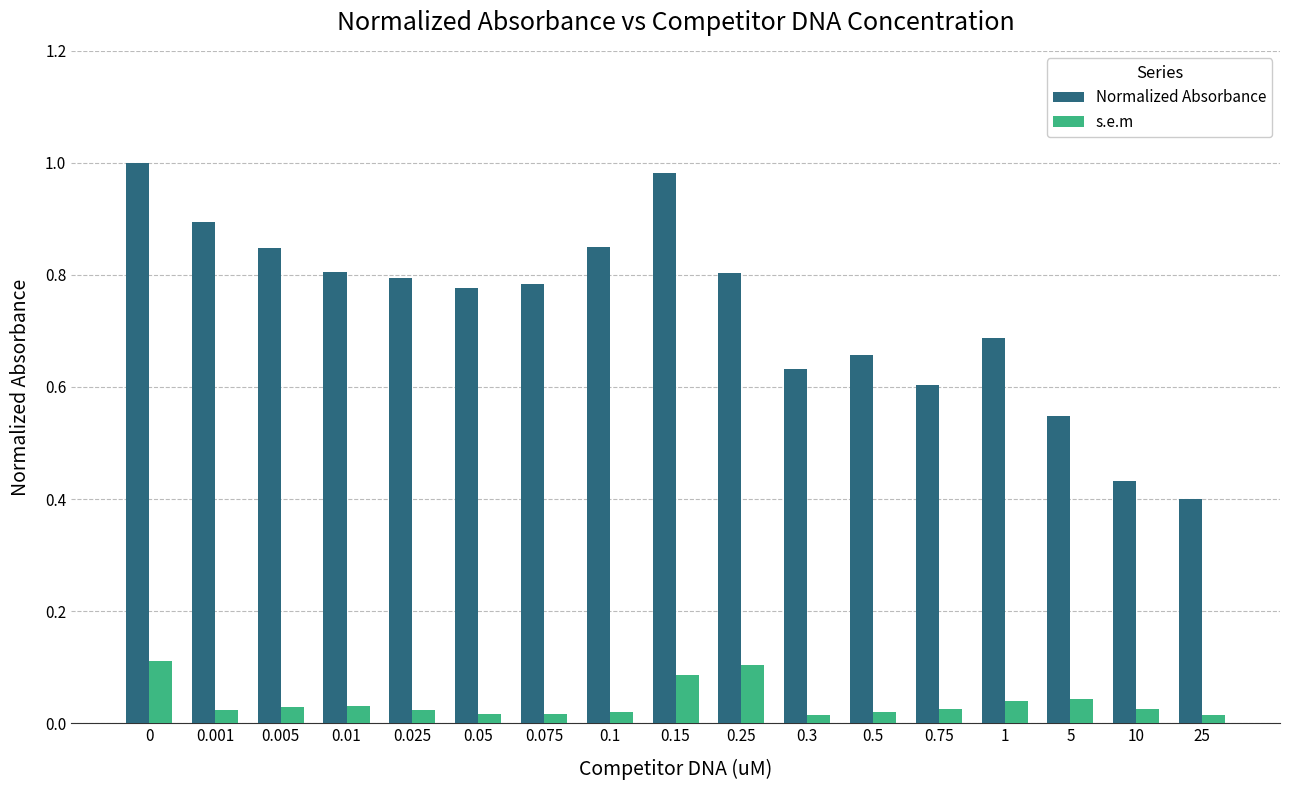

What is the sum of all Normalized Absorbance values?

12.5